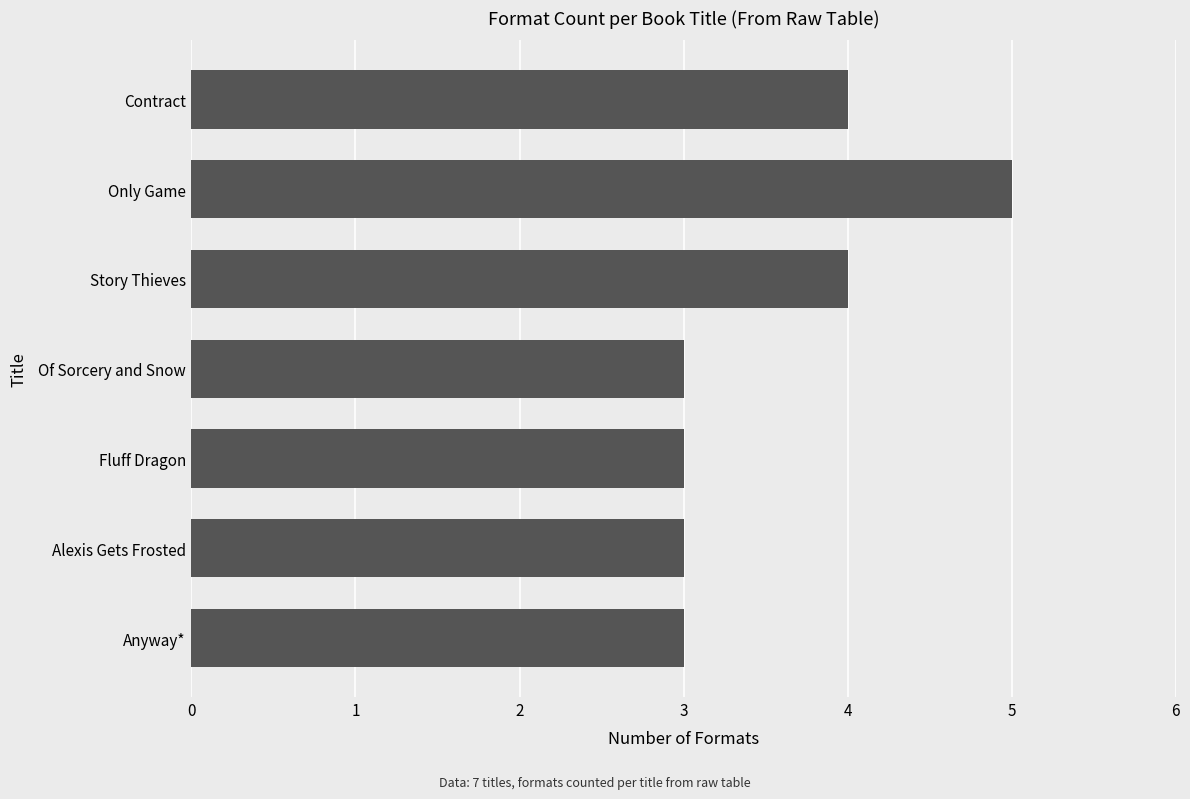

Which has a higher value, Anyway* or Contract?

Contract